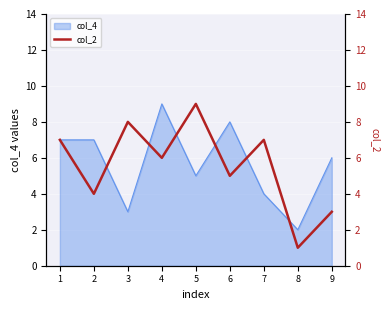

Reading left to right, extract all data points from this chart.

7	4	8	6	9	5	7	1	3